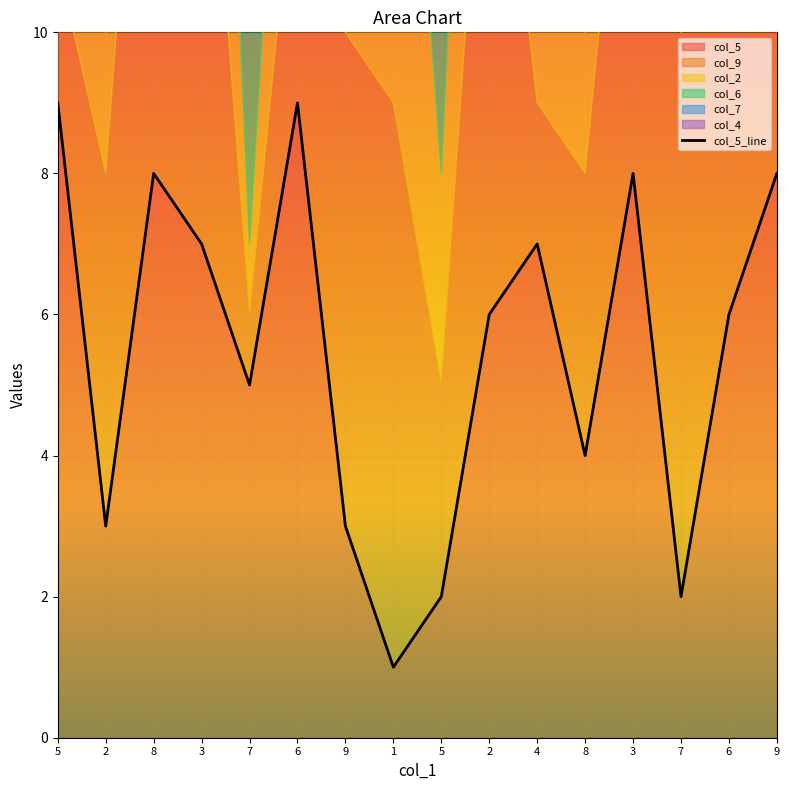

At which category does the data reach its first local valley?

2